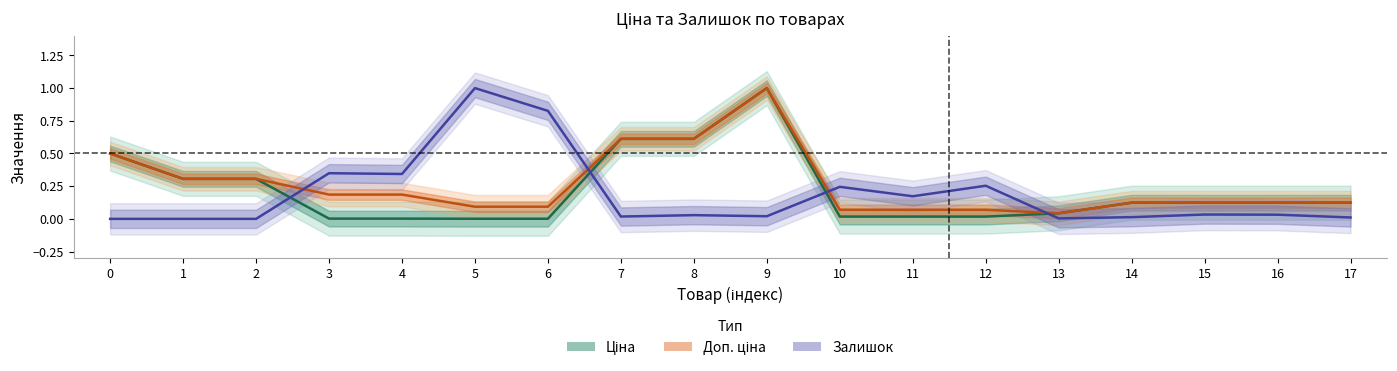

Between 4 and 8, which series saw the biggest shift?

Ціна